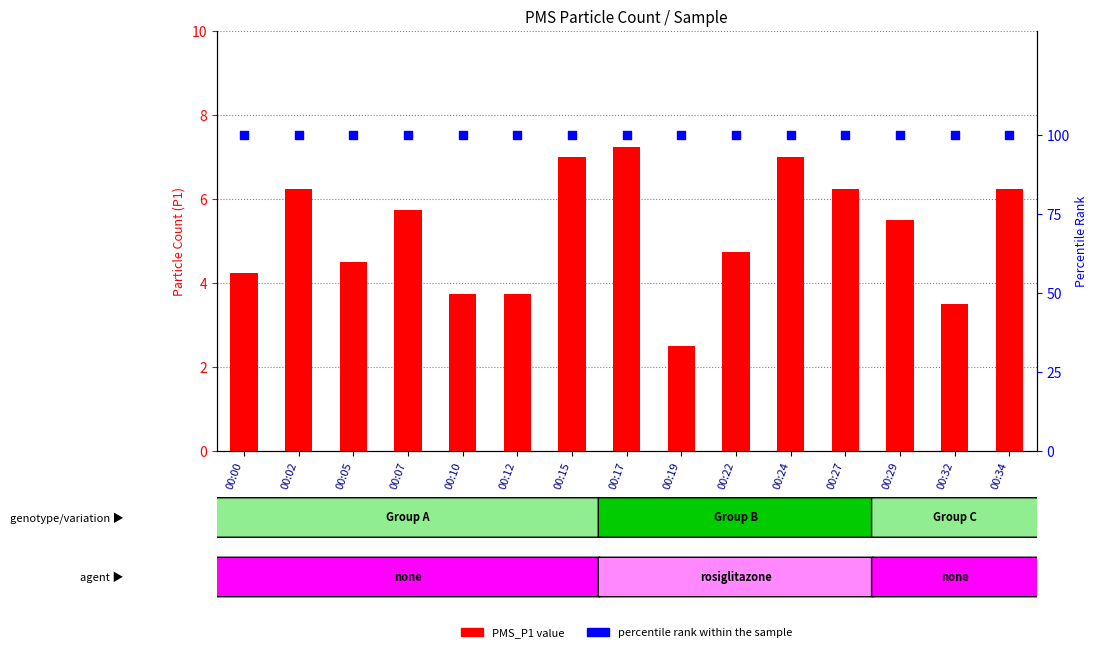

Is the value of PMS_P1 at 00:24 greater than the value of percentile rank at 00:34?

No